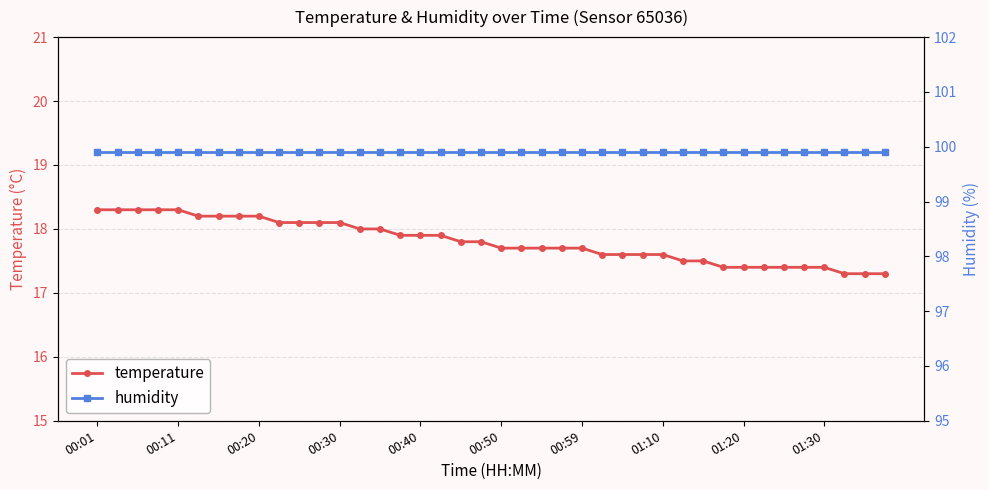

What is the lowest value of the temperature series?

17.3